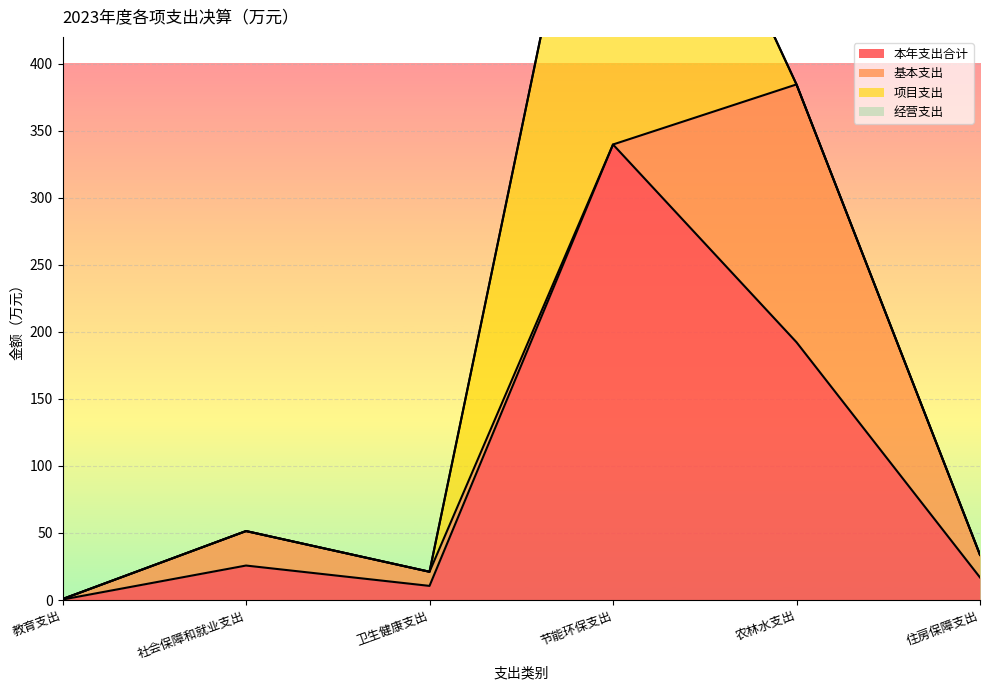

True or false: 经营支出 and 本年支出合计 cross at least once.

False